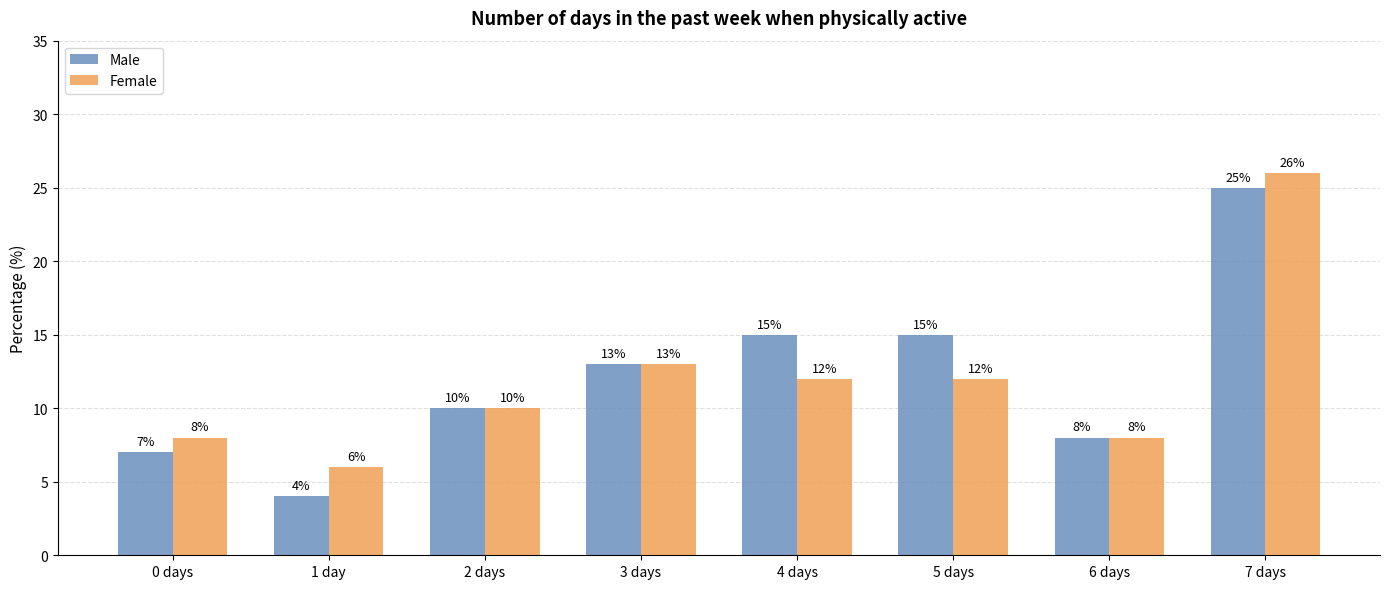

What is the average value of the Male series?

12